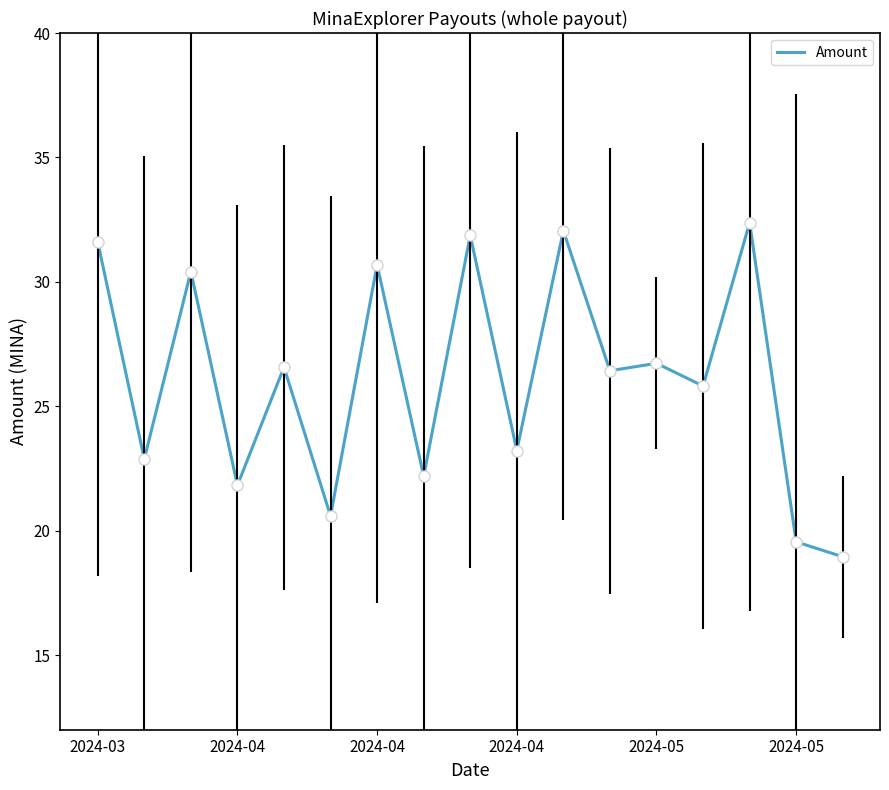

What is the difference between the maximum and second lowest values?

12.8